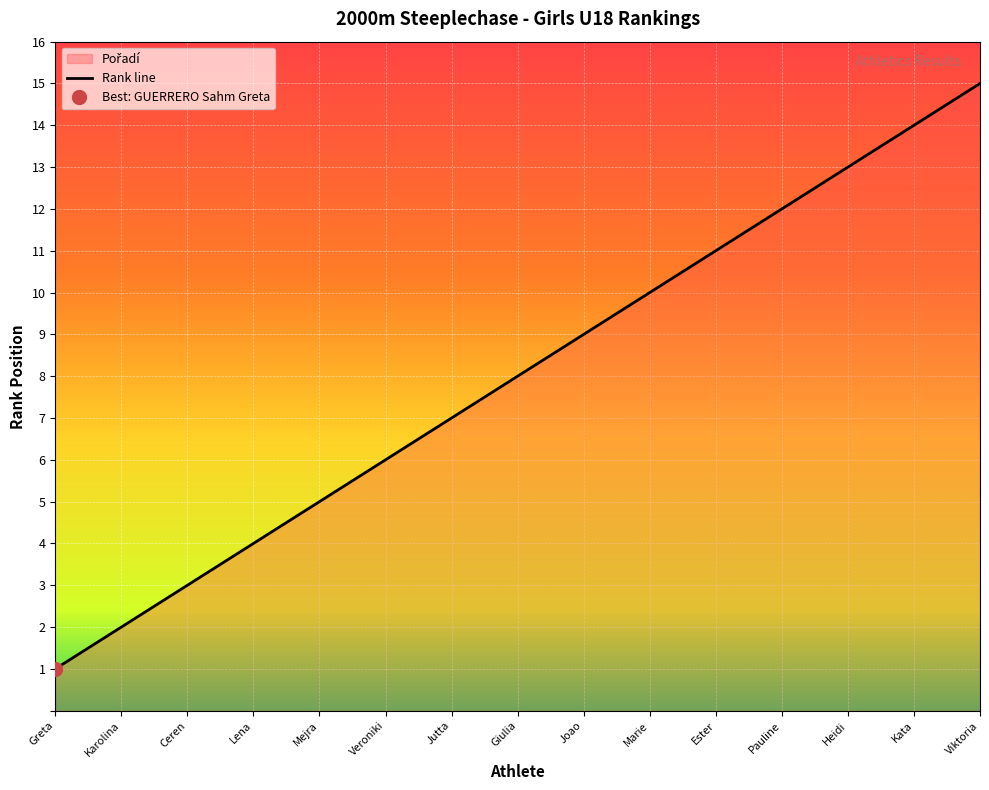

True or false: Rank line has a value of 2 at Lena.

False